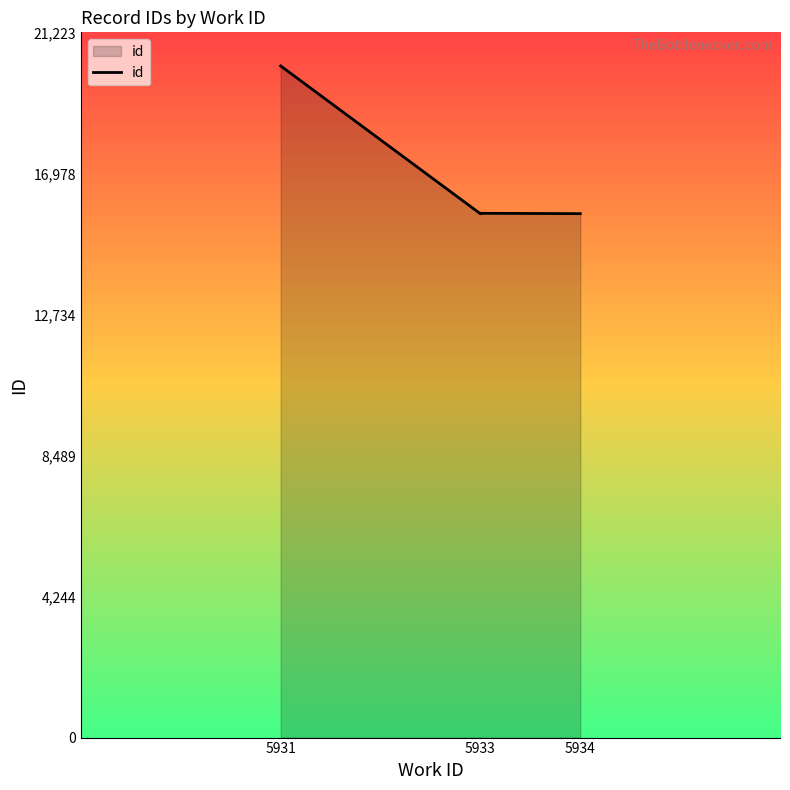

What is the approximate value at 5931?

20213